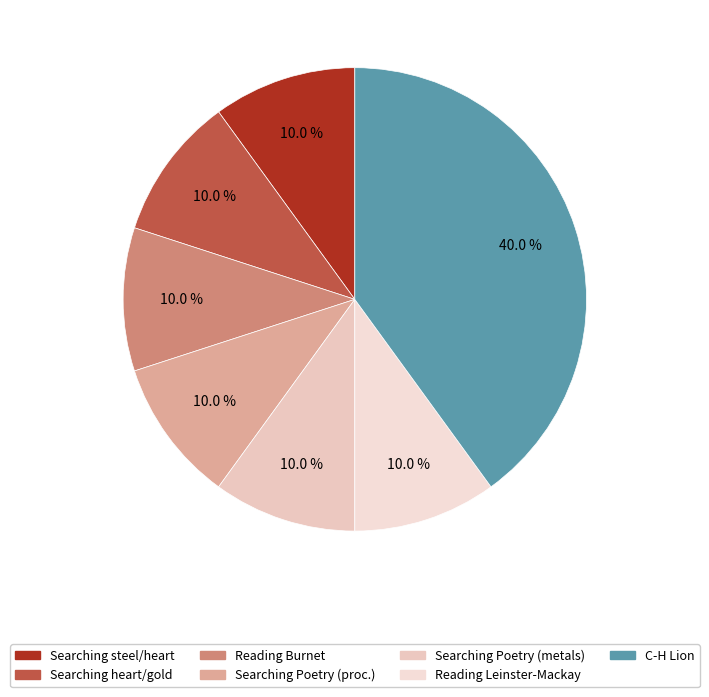

To the nearest percent, what is the average slice percentage?

14%